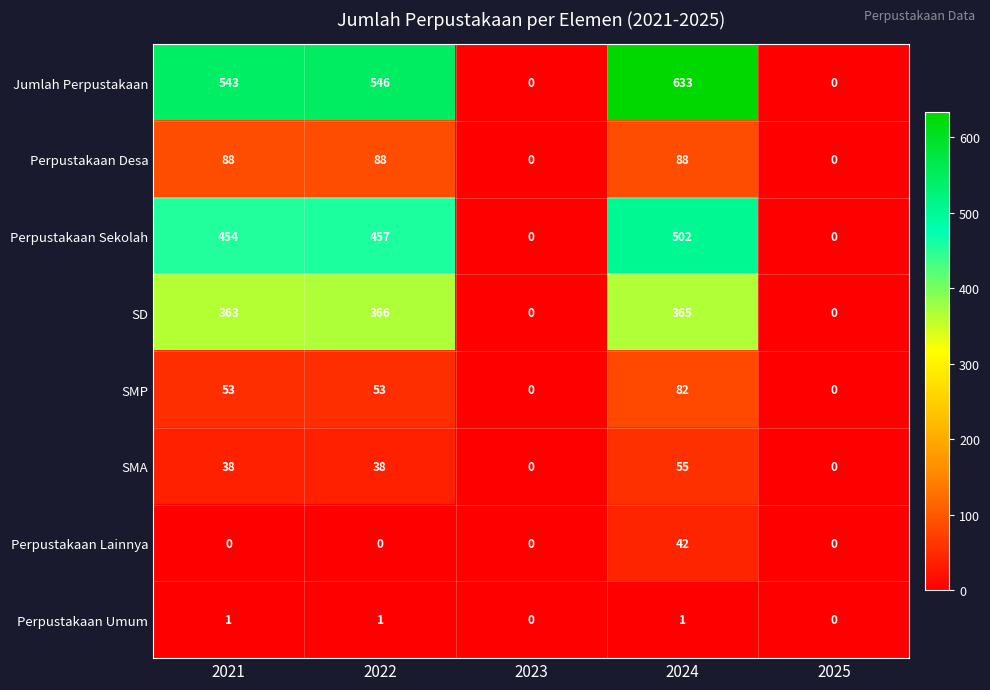

List the series in order of their peak value, highest first.

Jumlah Perpustakaan, Perpustakaan Sekolah, SD, Perpustakaan Desa, SMP, SMA, Perpustakaan Lainnya, Perpustakaan Umum